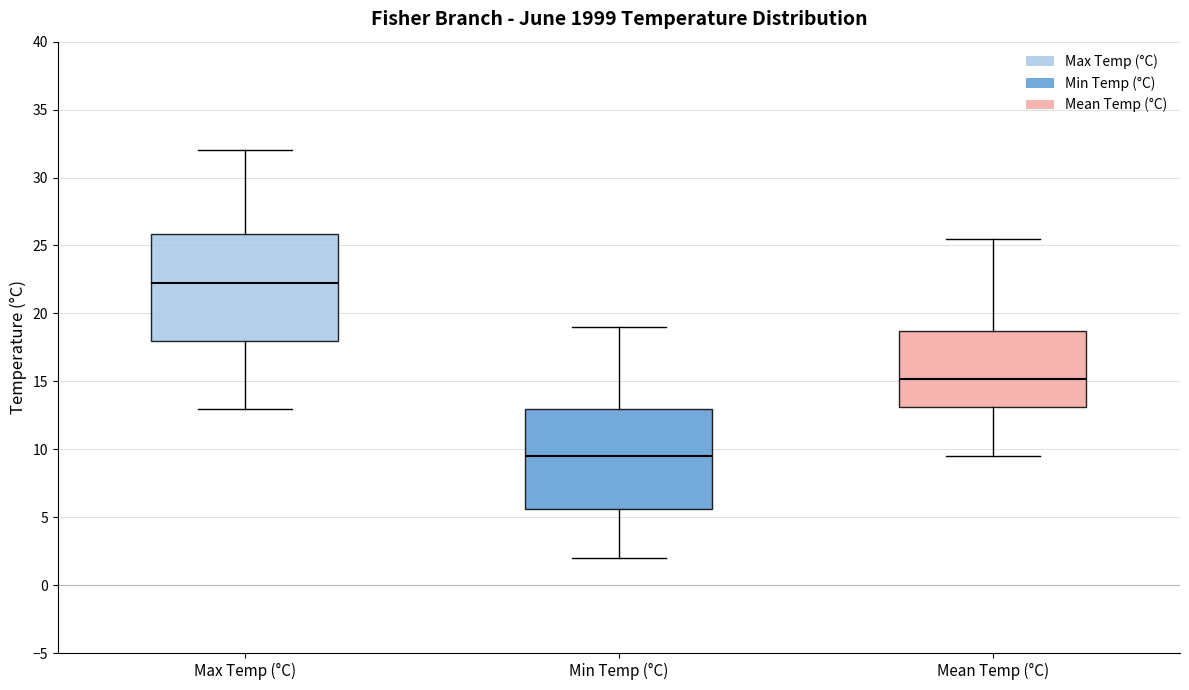

Which box's median line is the highest?

Max Temp (°C)